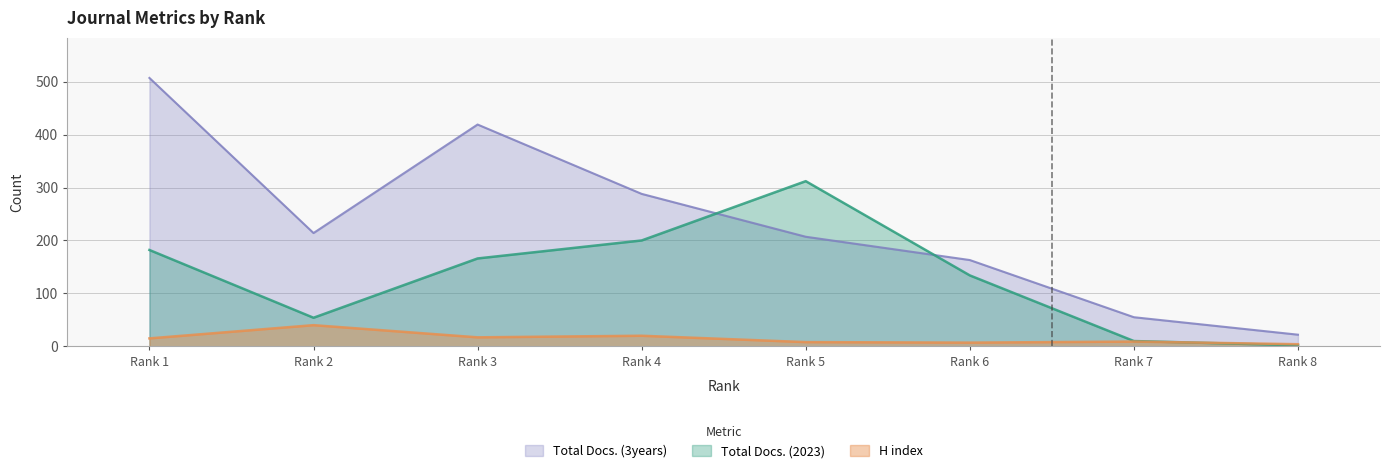

Is the value of H index at Rank 7 greater than the value of Total Docs. (3years) at Rank 7?

No